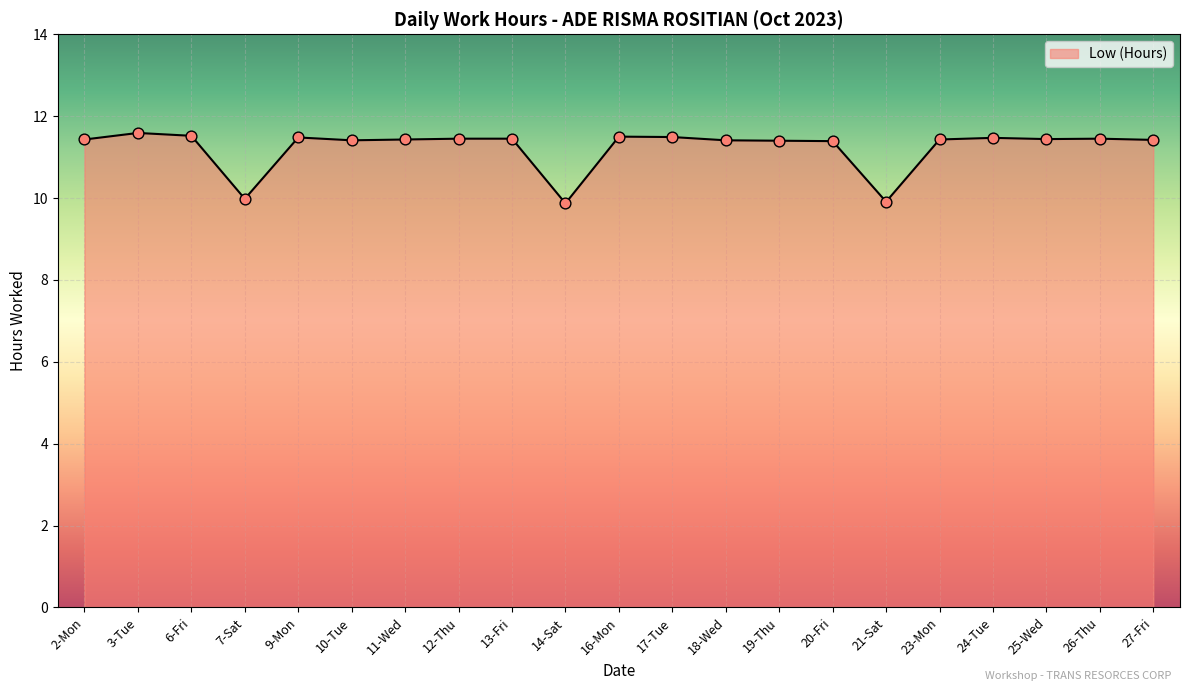

Approximately how many times larger is the value at 21-Sat compared to 3-Tue?

0.9